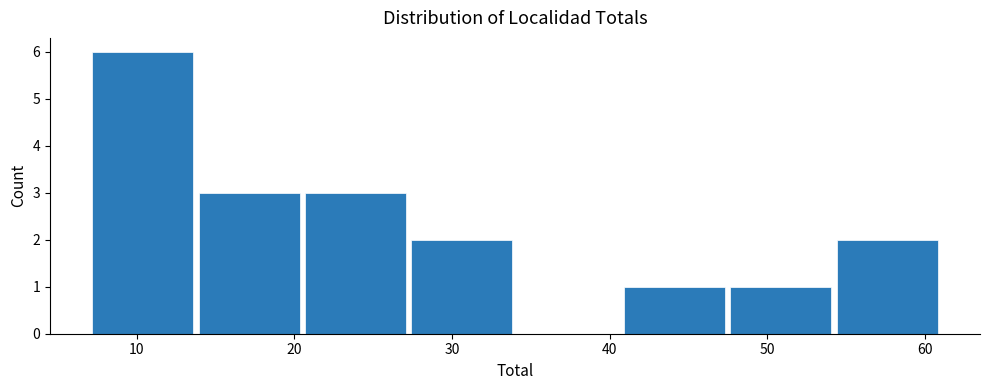

Which range on the x-axis has the tallest bar?

7 to 14